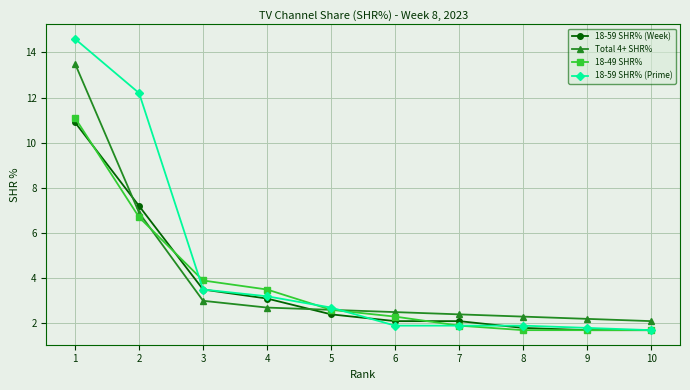

Which series has the largest total across all categories?

18-59 SHR% (Prime)